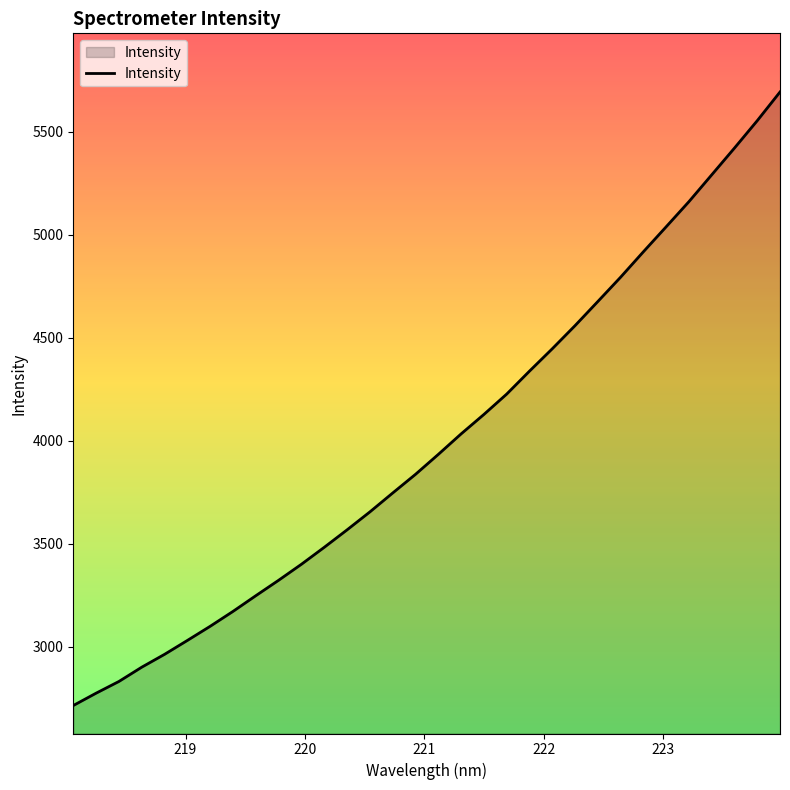

What is the minimum value shown in the chart?

2715.7